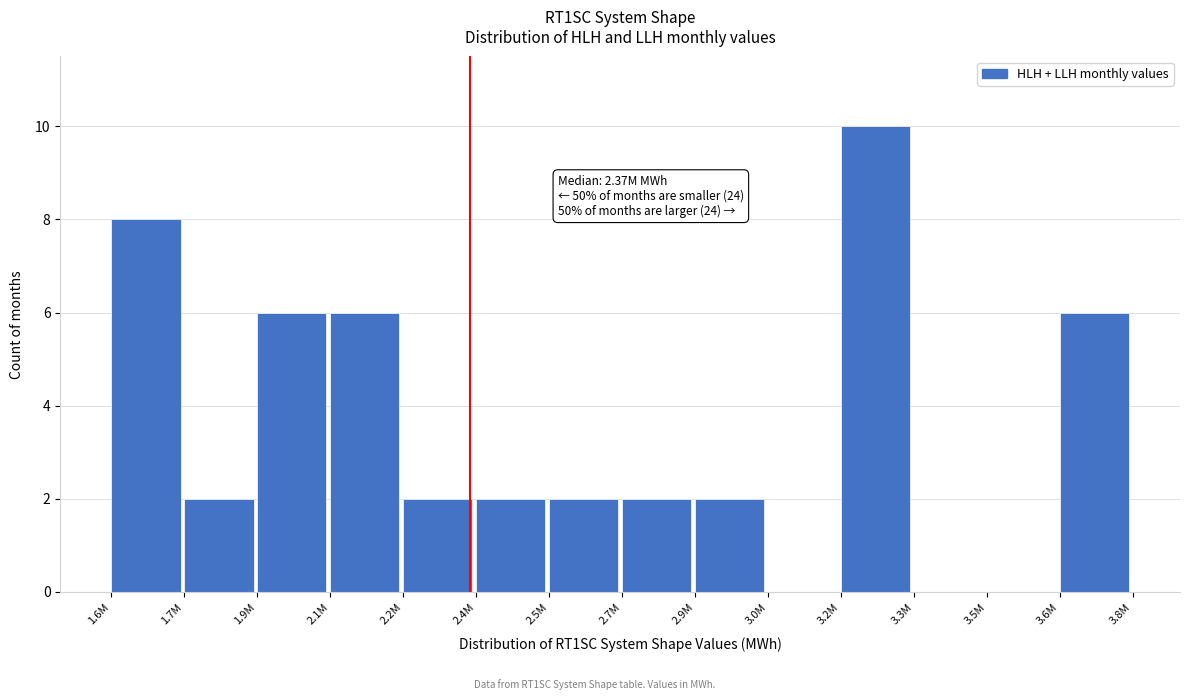

Reading left to right, transcribe all the data shown in this chart.

1.6M=8	1.7M=2	1.9M=6	2.1M=6	2.2M=2	2.4M=2	2.5M=2	2.7M=2	2.9M=2	3.0M=0	3.2M=10	3.3M=0	3.5M=0	3.6M=6